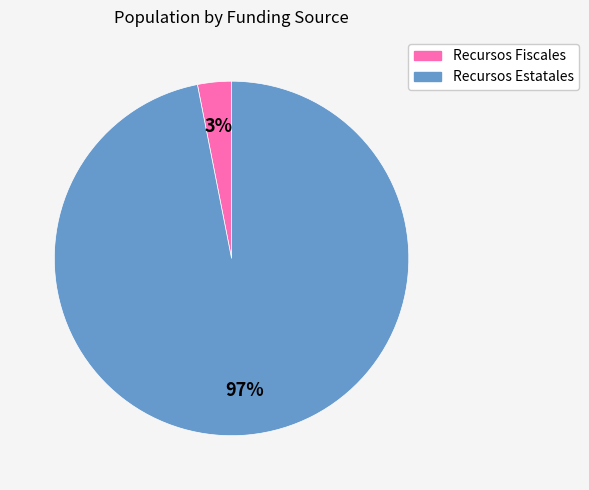

The Recursos Estatales slice represents 83% of the pie. True or false?

False